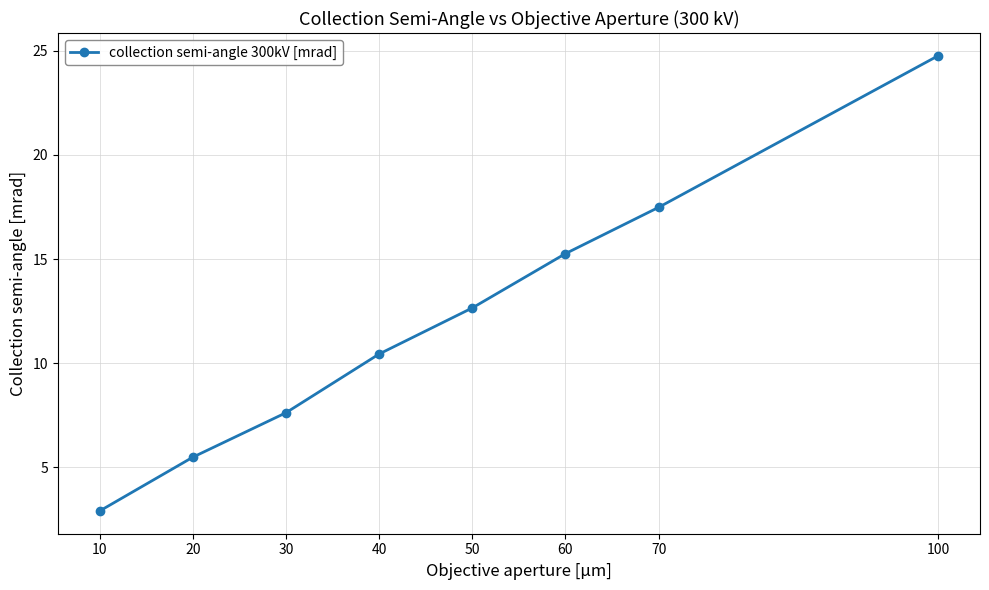

Rank the categories by value from lowest to highest.

10, 20, 30, 40, 50, 60, 70, 100